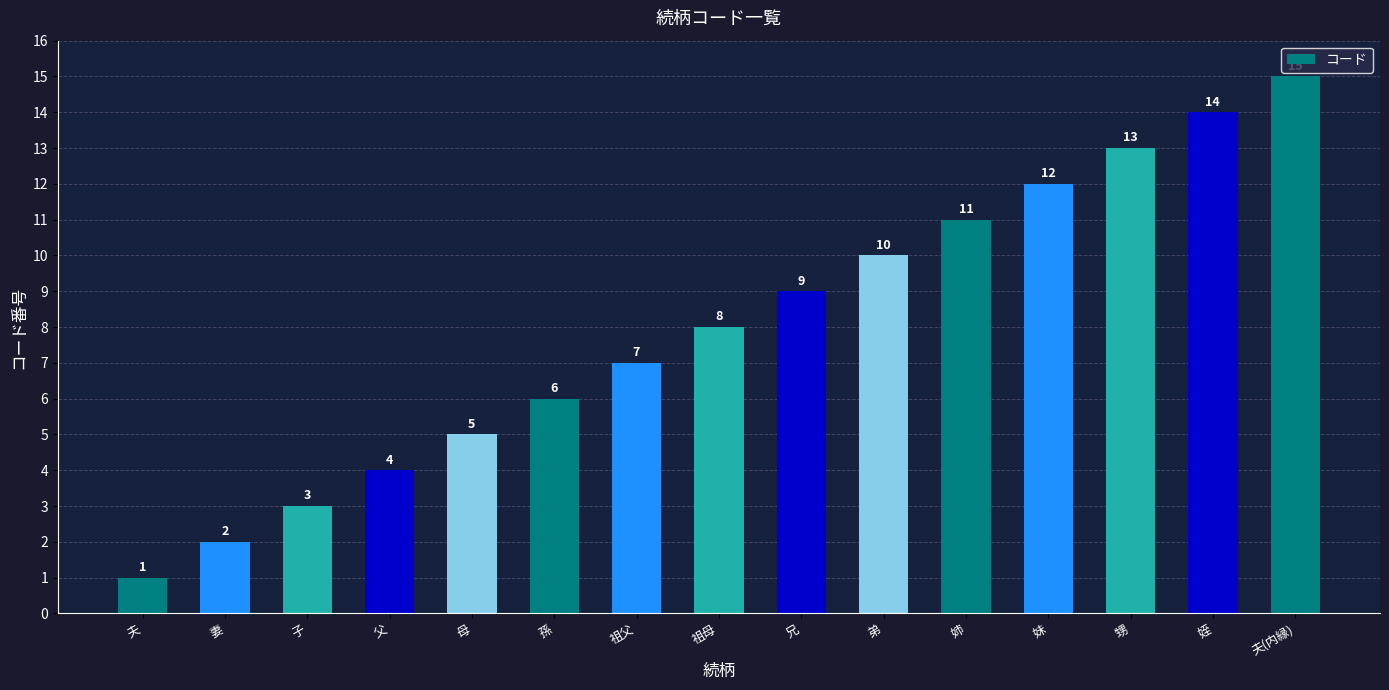

What is the smallest value displayed?

1